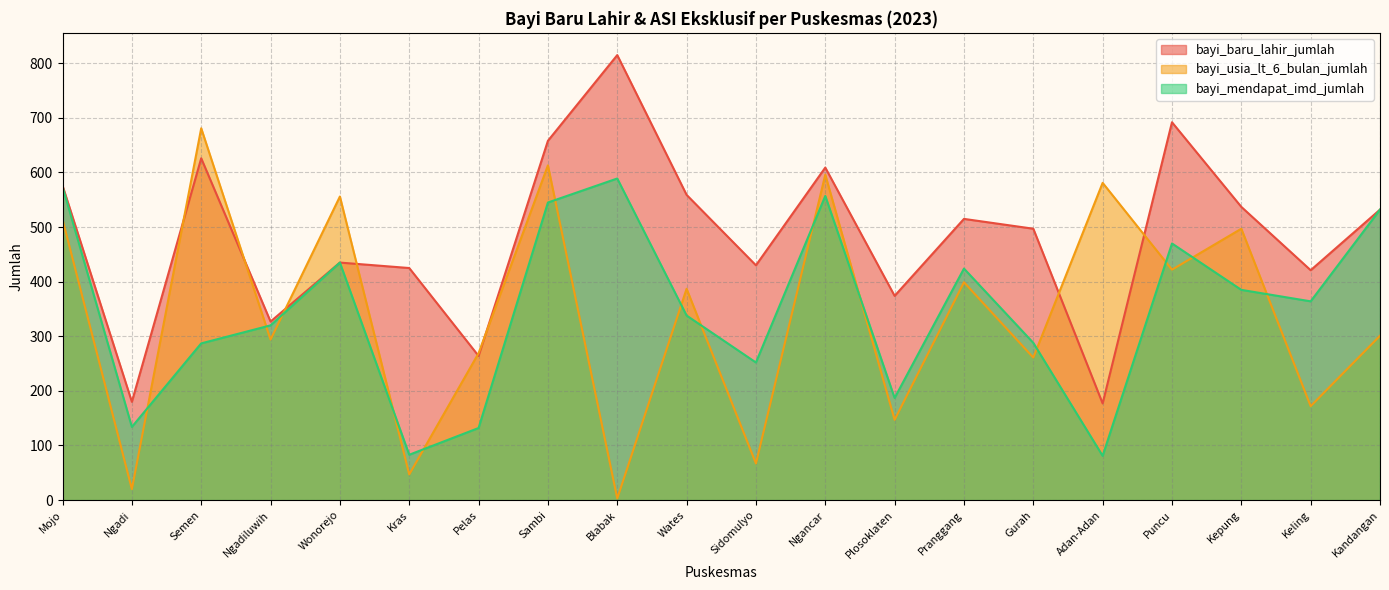

How many values in the bayi_baru_lahir_jumlah series are below 515?

10